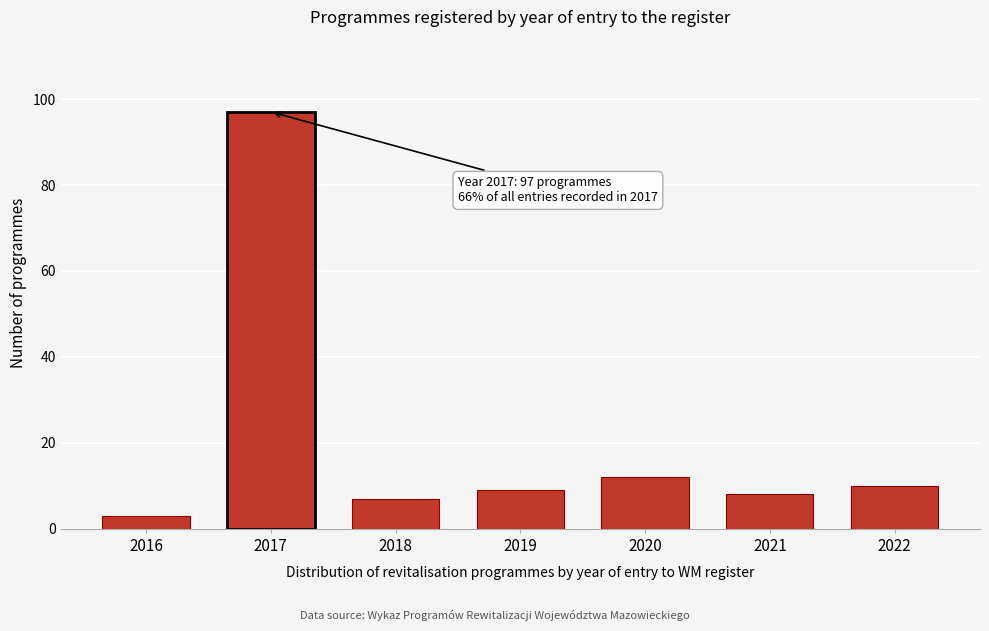

Reading left to right, transcribe all the data shown in this chart.

3	97	7	9	12	8	10